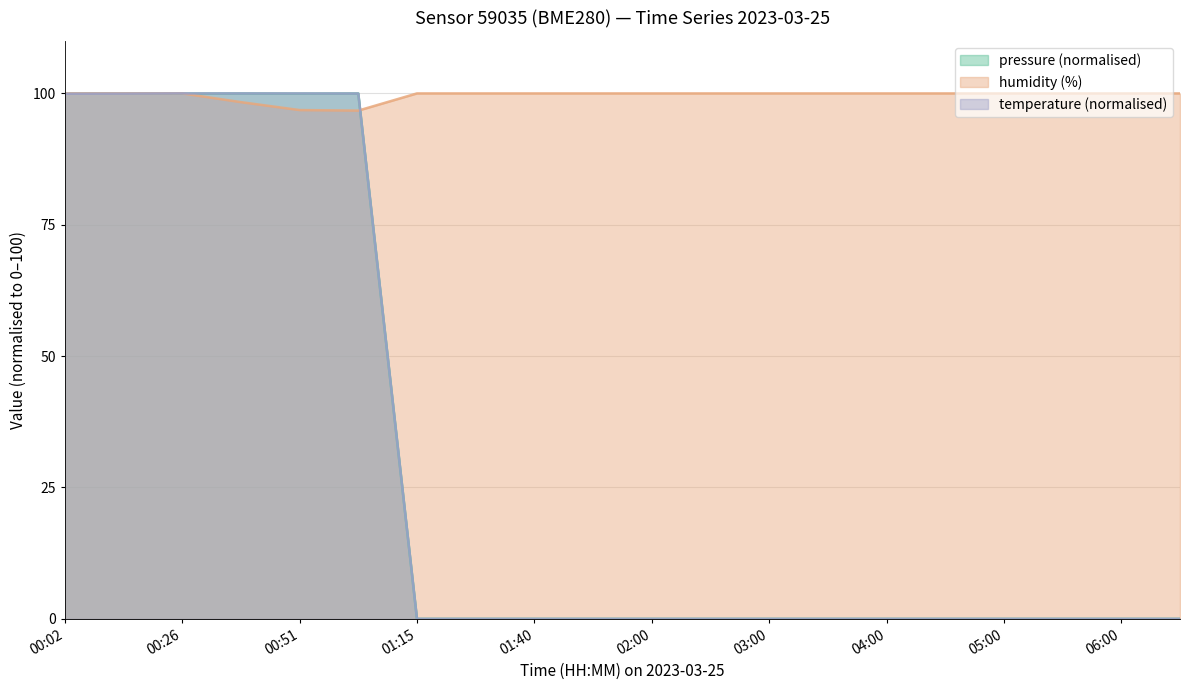

What is the difference between the highest and lowest values at 05:00?

100.0